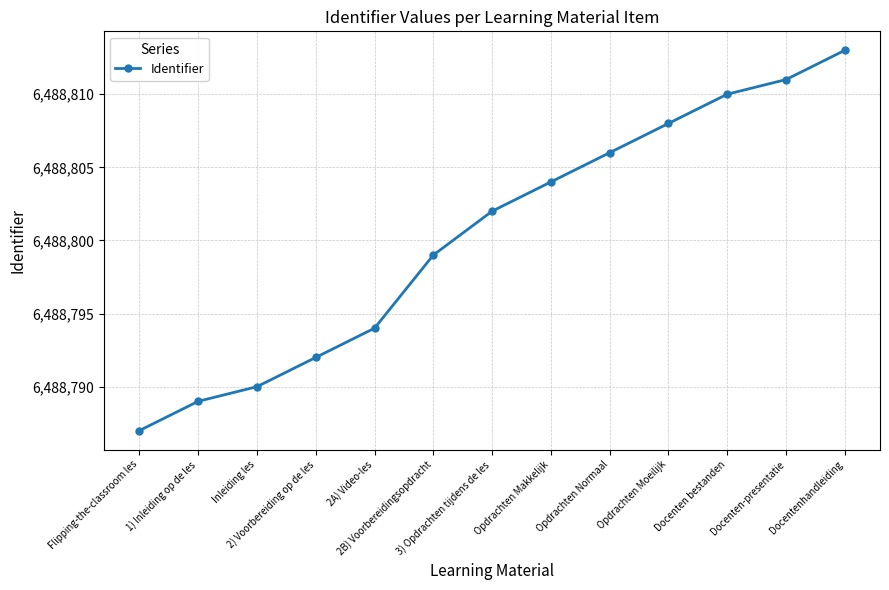

Which has a higher value, Inleiding les or Opdrachten Makkelijk?

Opdrachten Makkelijk